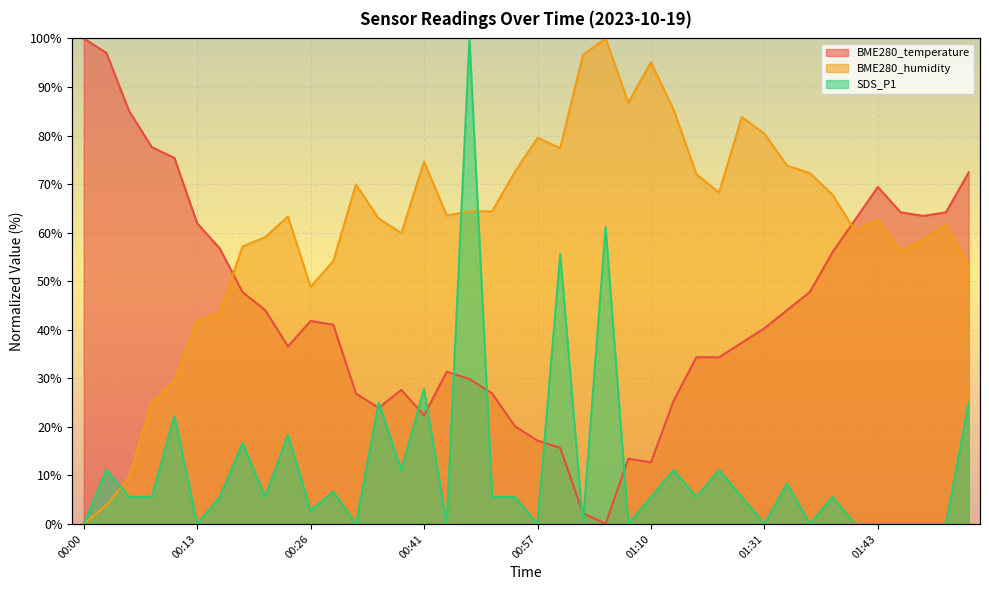

What is the sum of all BME280_temperature values?

1750.7